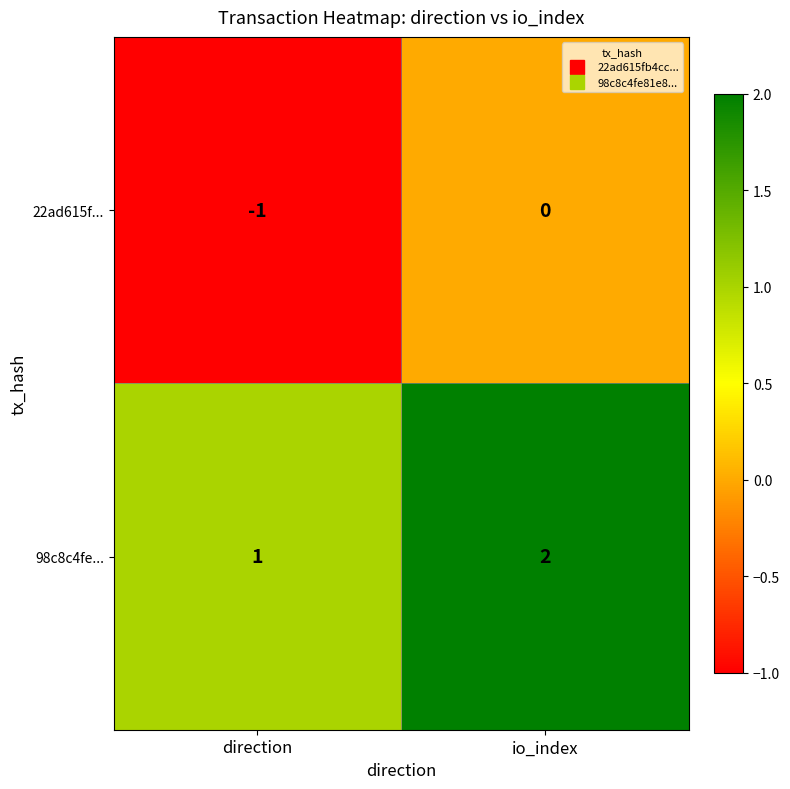

What is the sum of all 98c8c4fe... values?

3